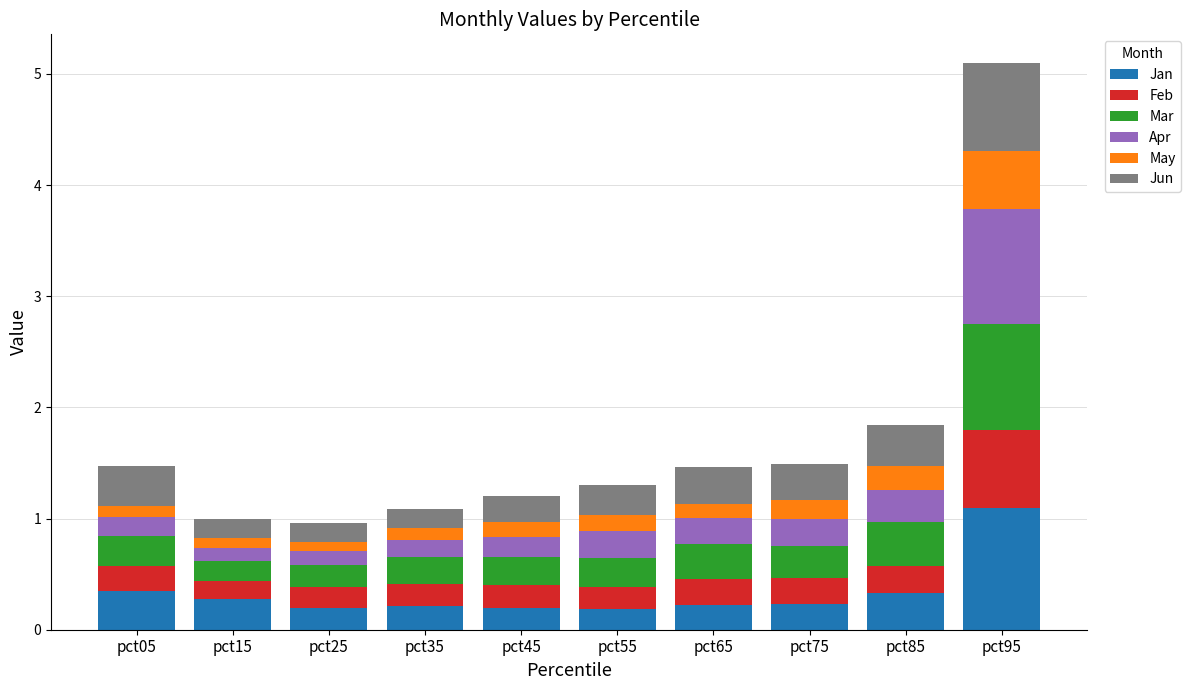

True or false: Jan has a value of 0.2 at pct55.

True